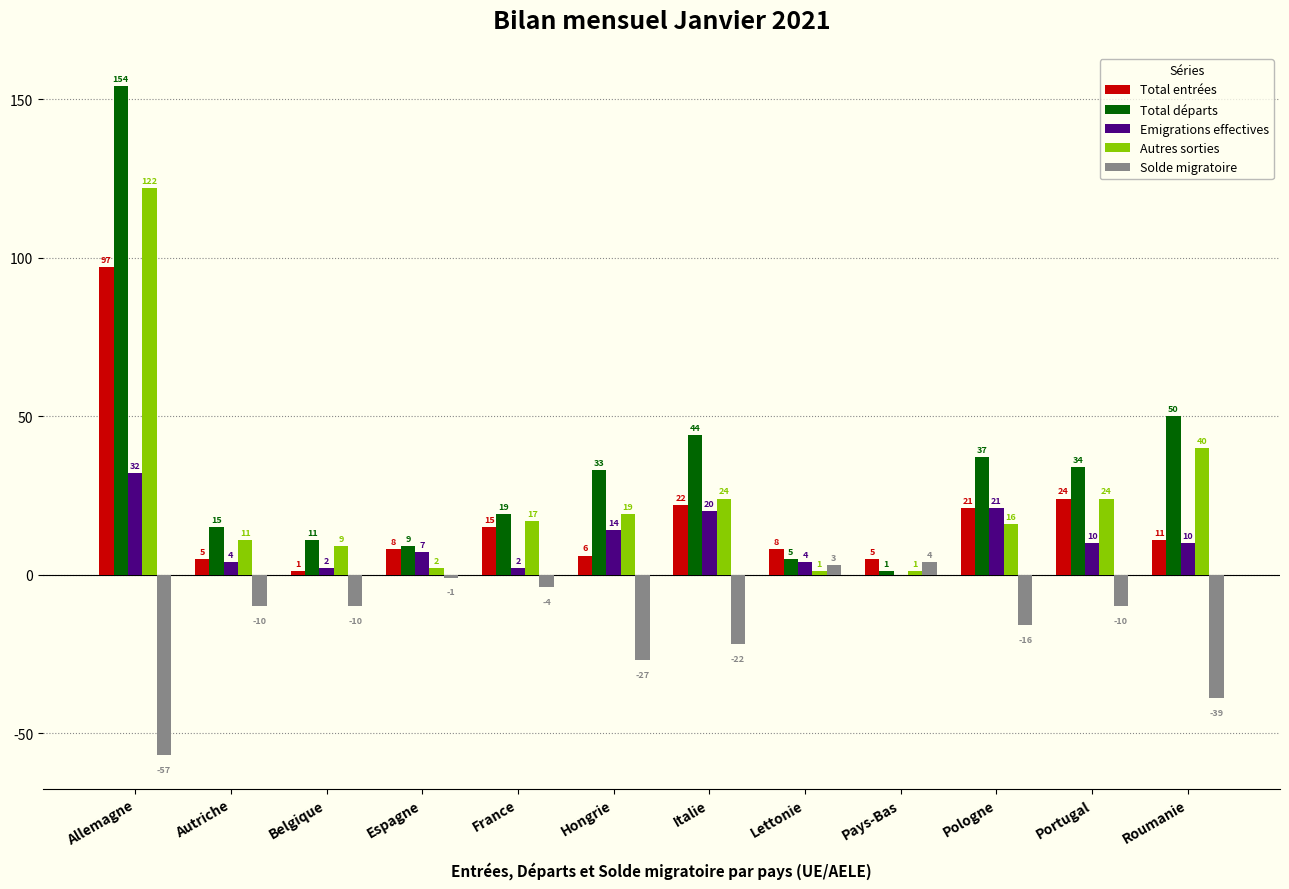

The Emigrations effectives series shows 16 at Allemagne. True or false?

False